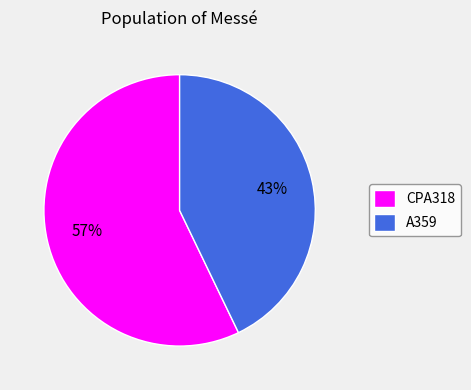

Count the number of slices in the pie.

2